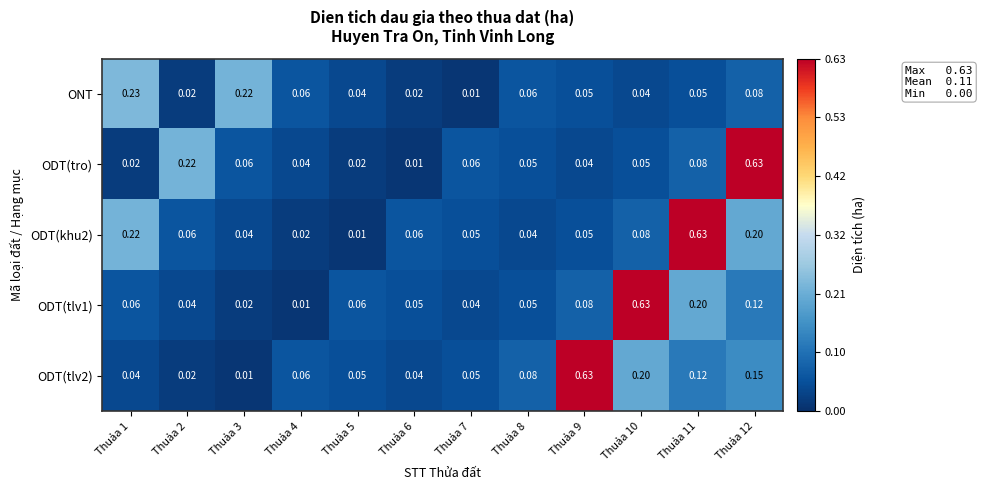

Between Thuảa 3 and Thuảa 8, which series saw the biggest shift?

ONT